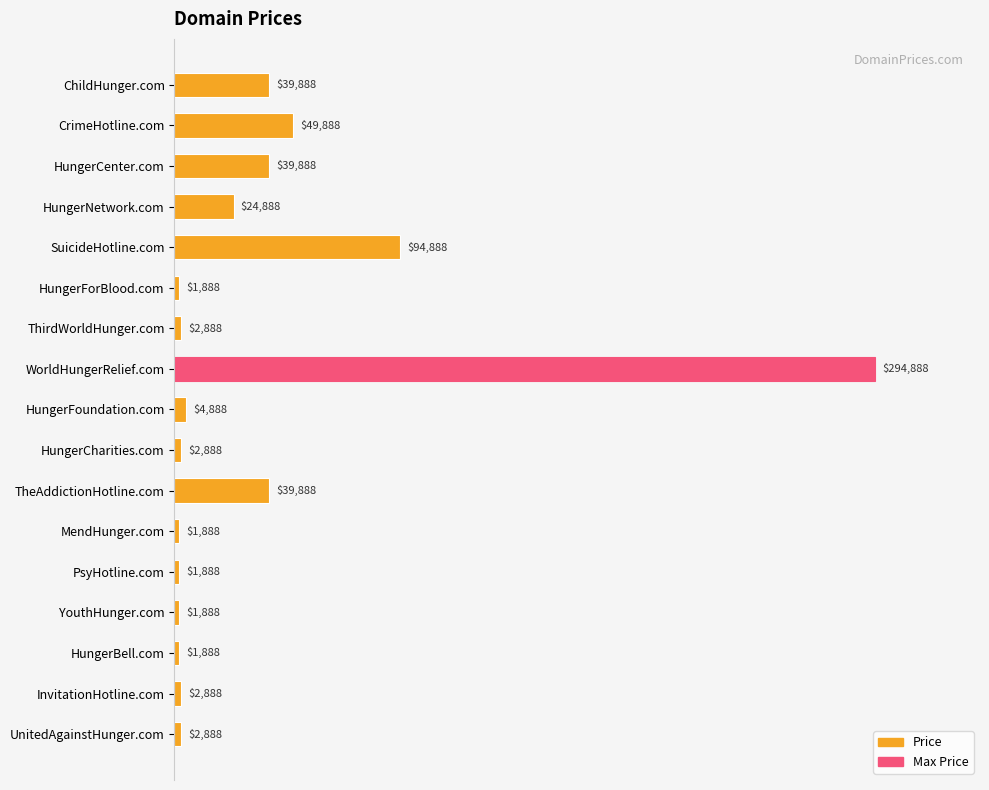

What is the label of the 16th bar from the top?

InvitationHotline.com